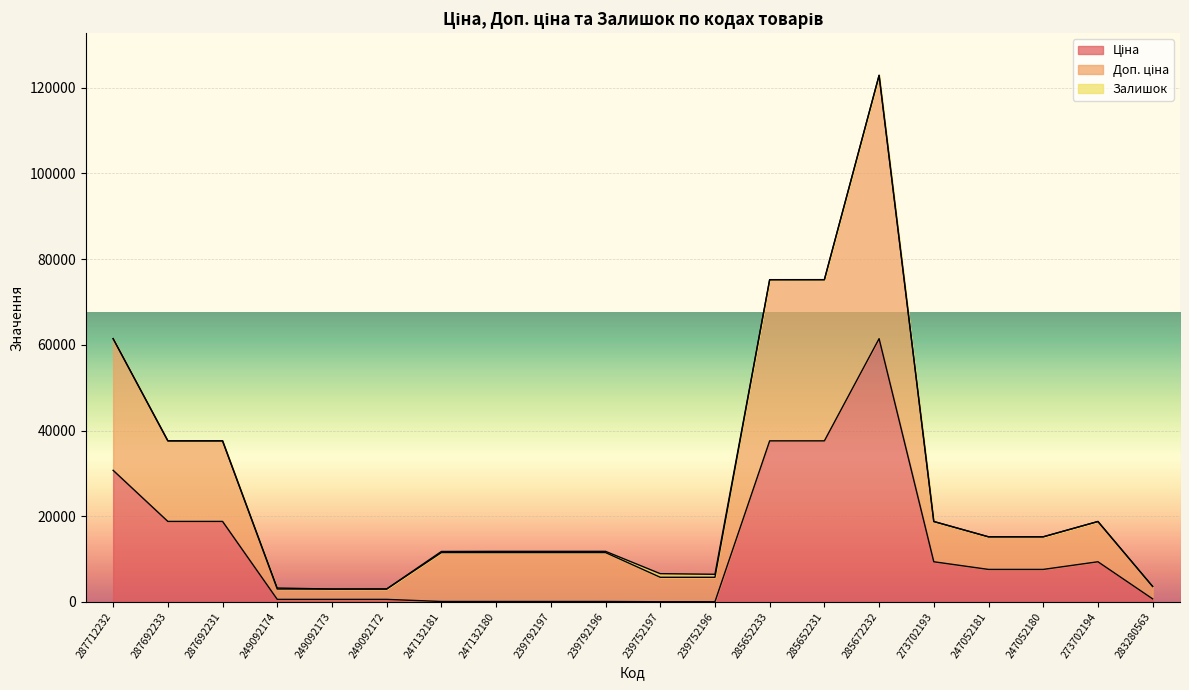

At which category is the sum across all series the highest?

285672232